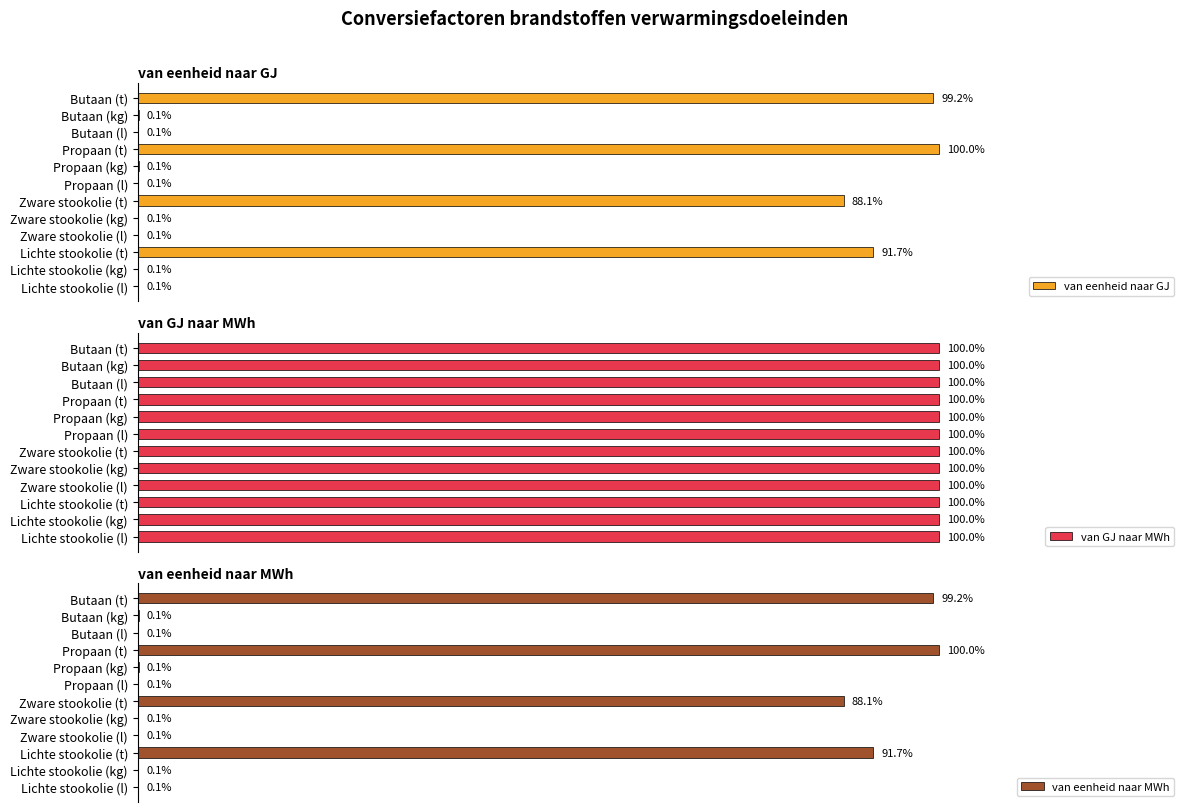

At which label is van eenheid naar GJ closest to 50?

Zware stookolie (t)